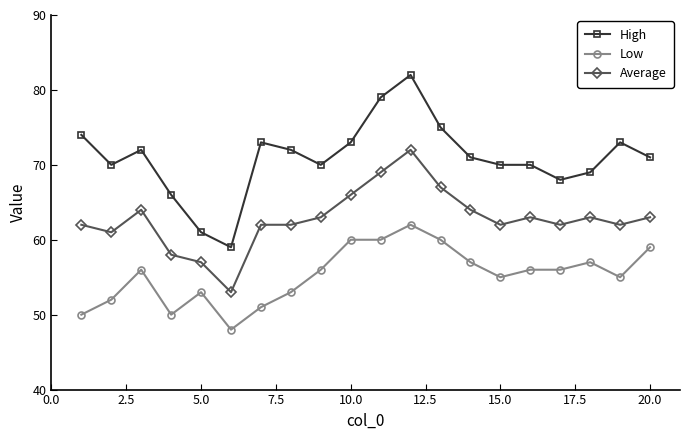

Reading right to left, what are all the values shown in this chart?

High: 71	73	69	68	70	70	71	75	82	79	73	70	72	73	59	61	66	72	70	74
Low: 59	55	57	56	56	55	57	60	62	60	60	56	53	51	48	53	50	56	52	50
Average: 63	62	63	62	63	62	64	67	72	69	66	63	62	62	53	57	58	64	61	62